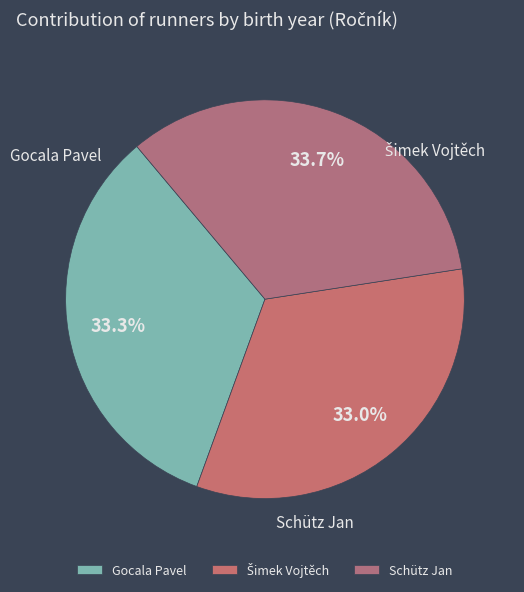

What percentage is the Gocala Pavel slice, to the nearest percent?

33%